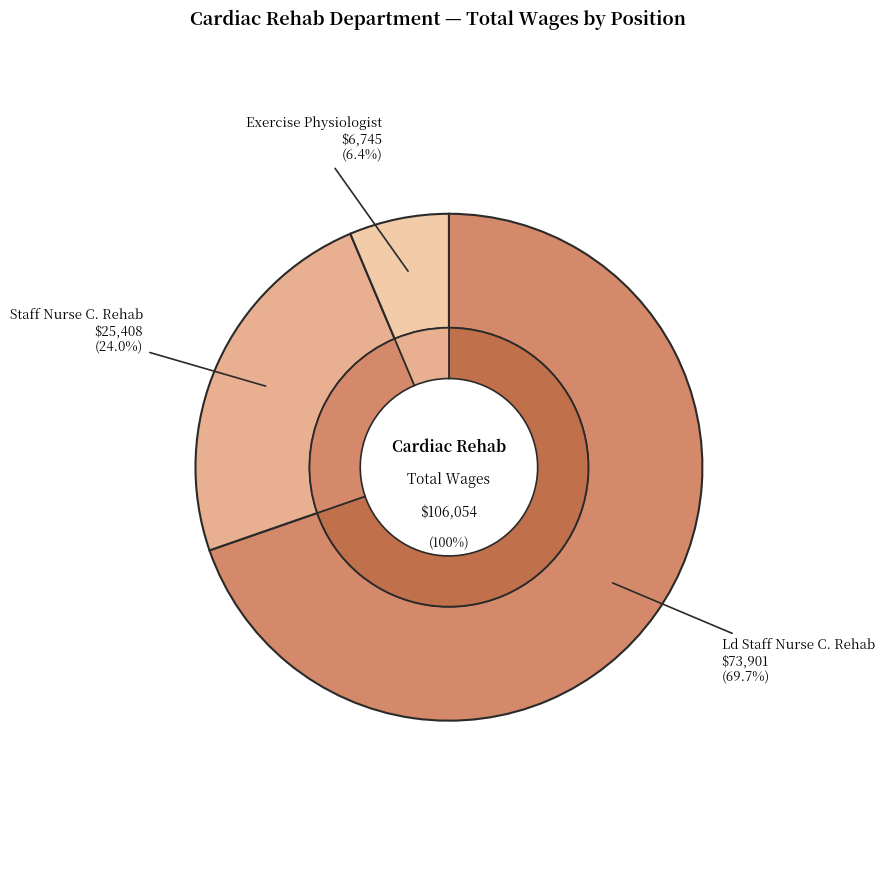

Does Staff Nurse Cardiac Rehab represent more than half of the total?

No